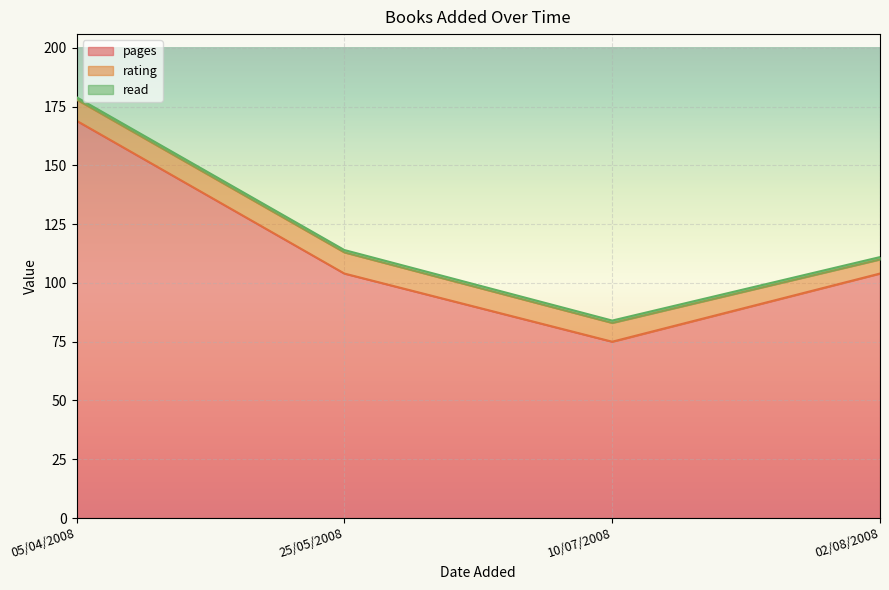

How many data points in rating are less than 9?

2